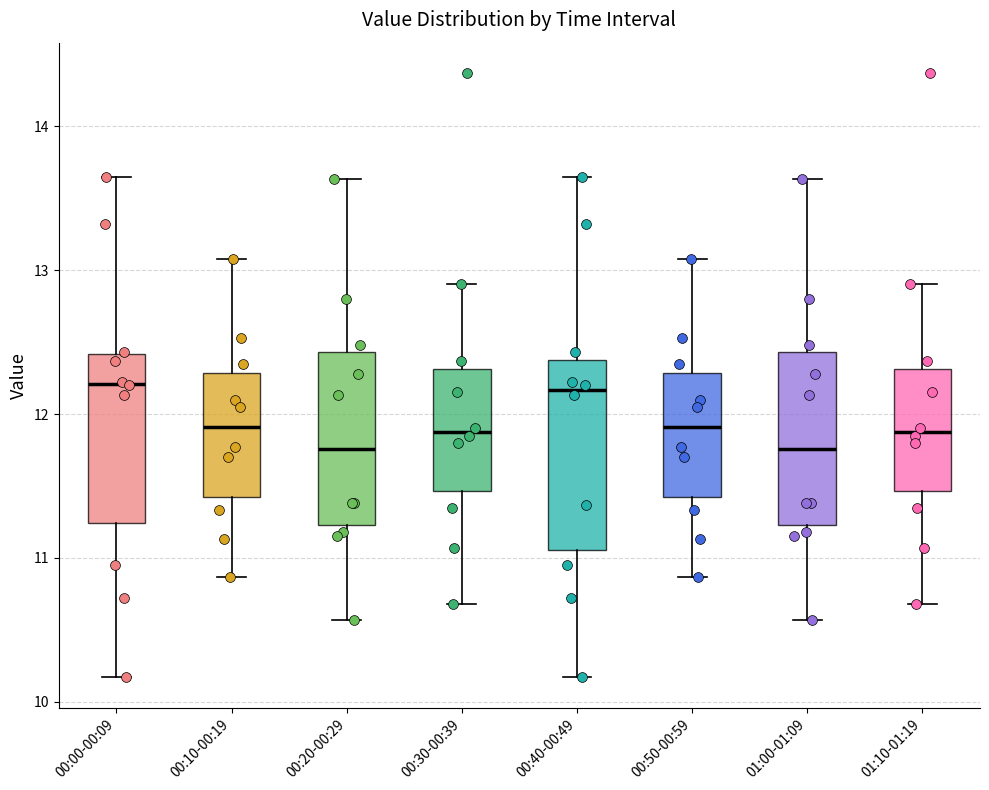

Reading left to right, read every box against the y-axis: the position of its median line, the range the box covers, and the ends of its whiskers. The values are not printed on the chart, so give them approximately, as read against the axis.

00:00-00:09: median 12.2, box 11.2 to 12.4, whiskers 10.2 to 13.7
00:10-00:19: median 11.9, box 11.4 to 12.3, whiskers 10.9 to 13.1
00:20-00:29: median 11.8, box 11.2 to 12.4, whiskers 10.6 to 13.6
00:30-00:39: median 11.9, box 11.5 to 12.3, whiskers 10.7 to 12.9
00:40-00:49: median 12.2, box 11.1 to 12.4, whiskers 10.2 to 13.7
00:50-00:59: median 11.9, box 11.4 to 12.3, whiskers 10.9 to 13.1
01:00-01:09: median 11.8, box 11.2 to 12.4, whiskers 10.6 to 13.6
01:10-01:19: median 11.9, box 11.5 to 12.3, whiskers 10.7 to 12.9